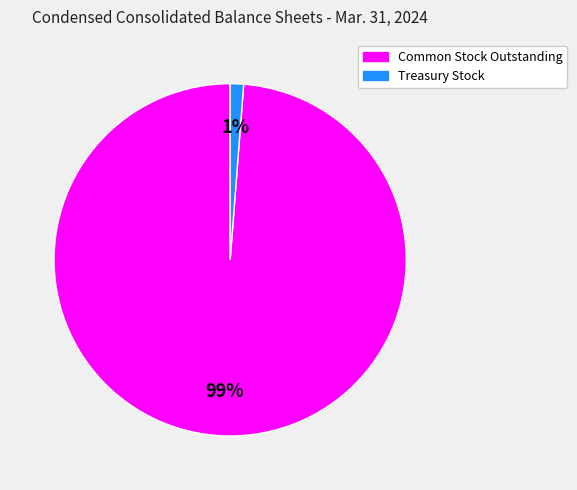

Is it true that Common Stock Outstanding is 89% of the pie?

False